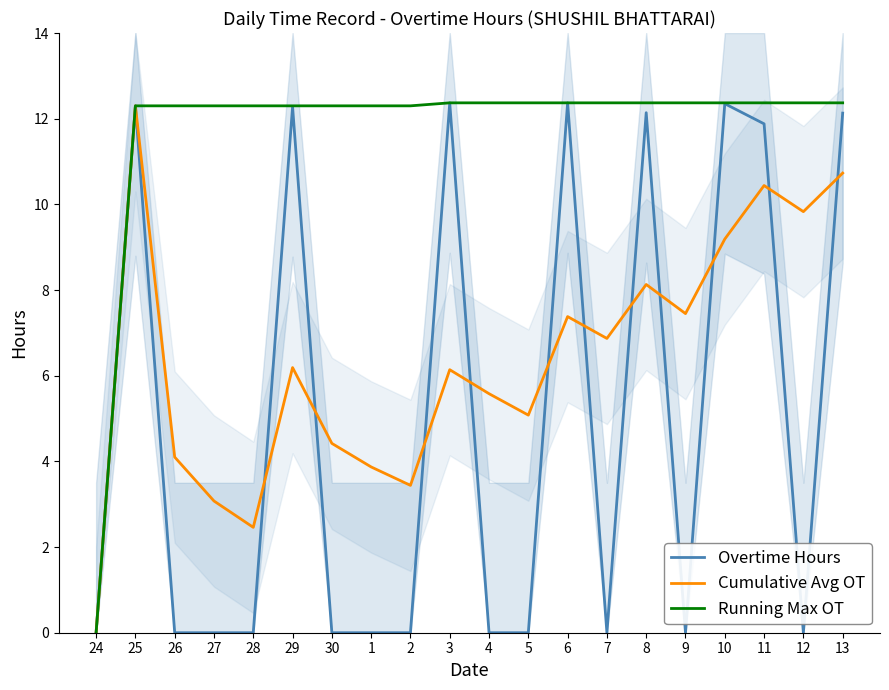

The Overtime Hours series shows 6.0 at 24. True or false?

False